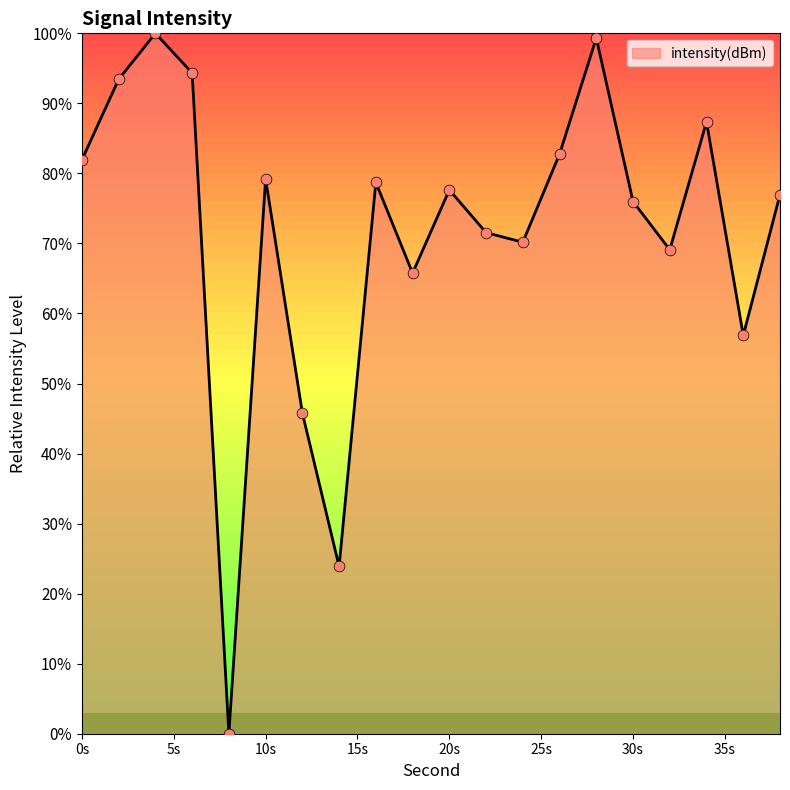

What is the difference between the maximum and minimum values?

100.0